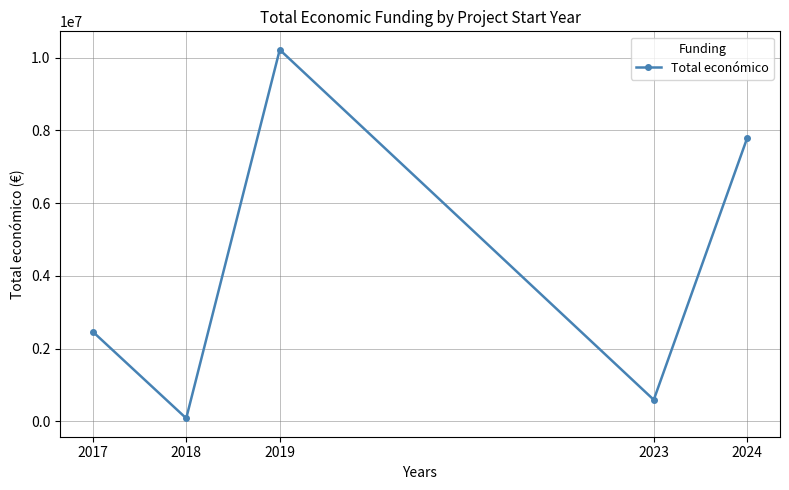

How many data points does each series have?

5